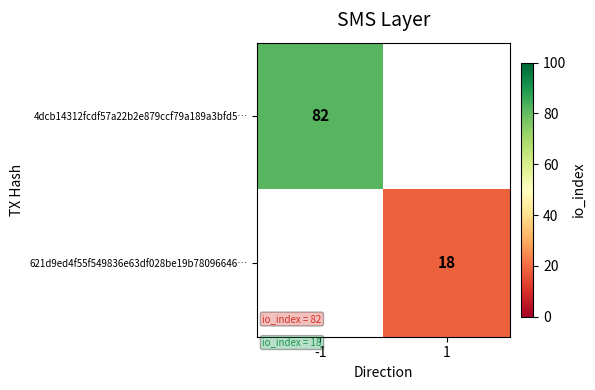

Is it true that 4dcb14312fcdf57a22b2e879ccf79a189a3bfd5… equals 82 at -1?

True